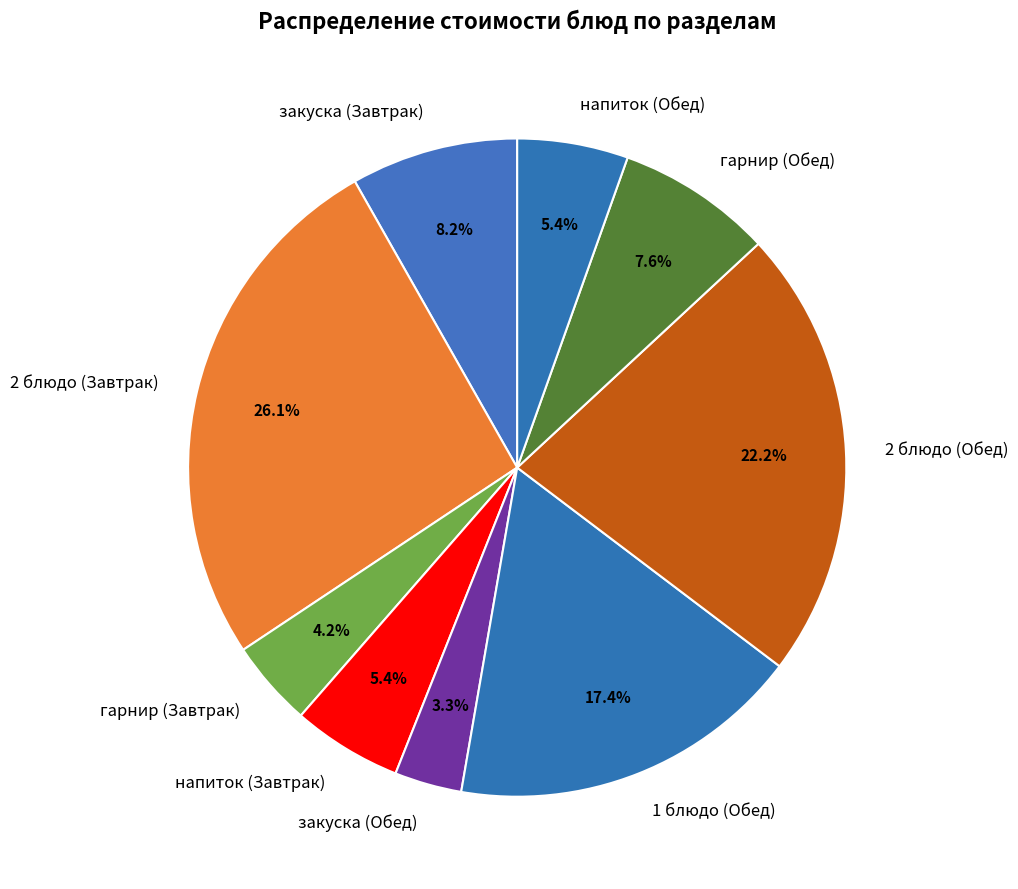

Which category has the smallest portion of the pie?

закуска (Обед)